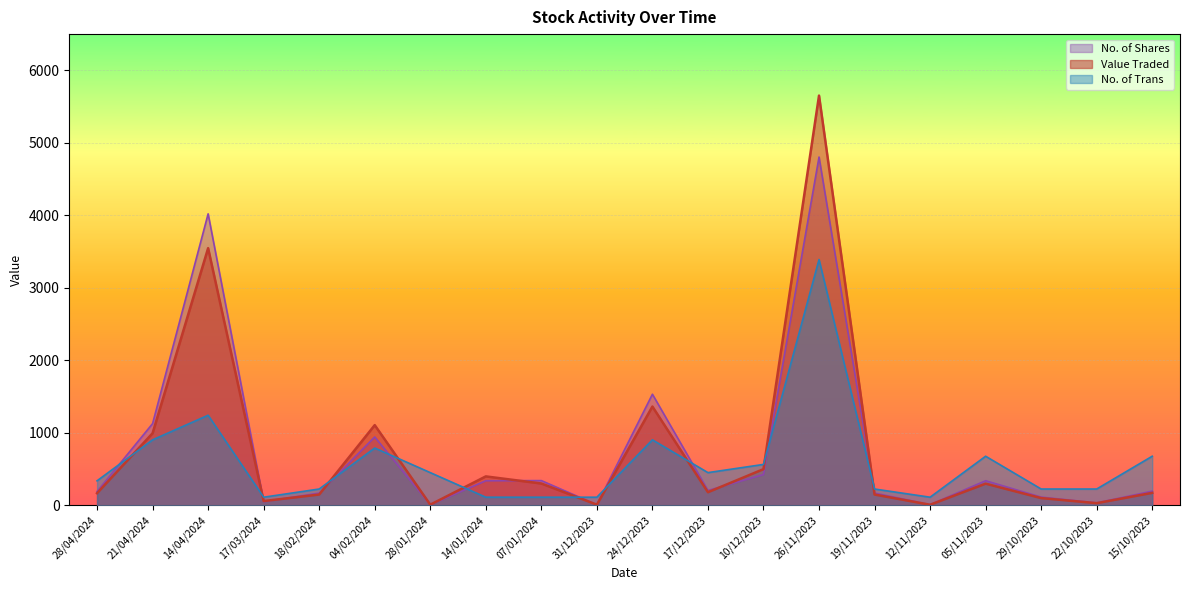

The value of Value Traded at 22/10/2023 is 45.4. True or false?

False